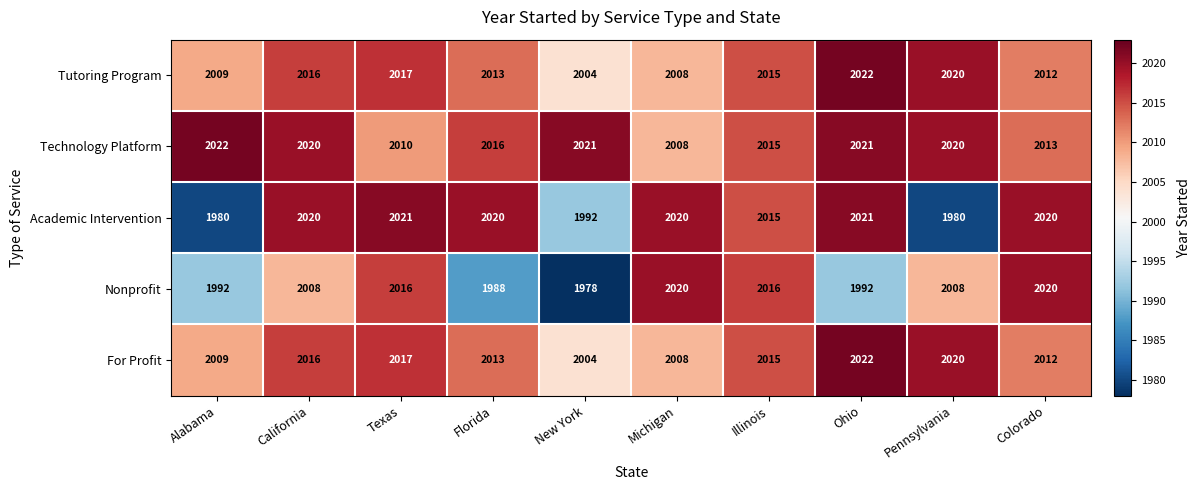

How many distinct data groups are displayed?

5